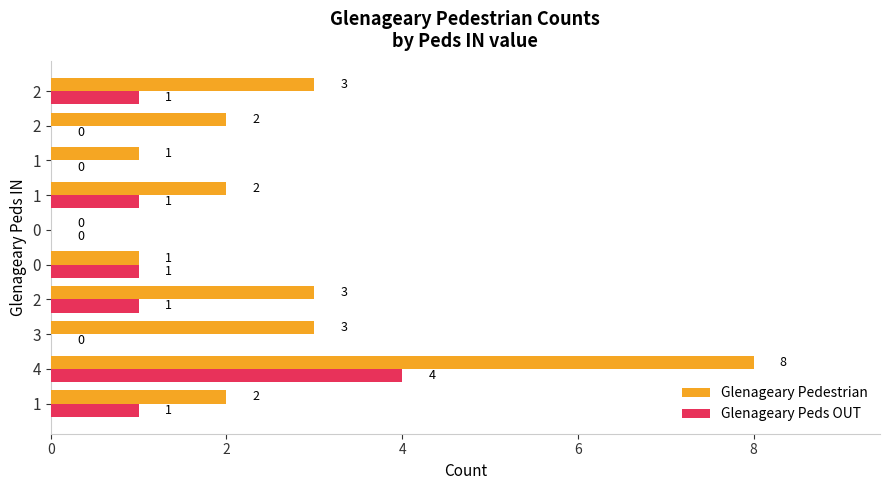

How many data points does each series have?

10